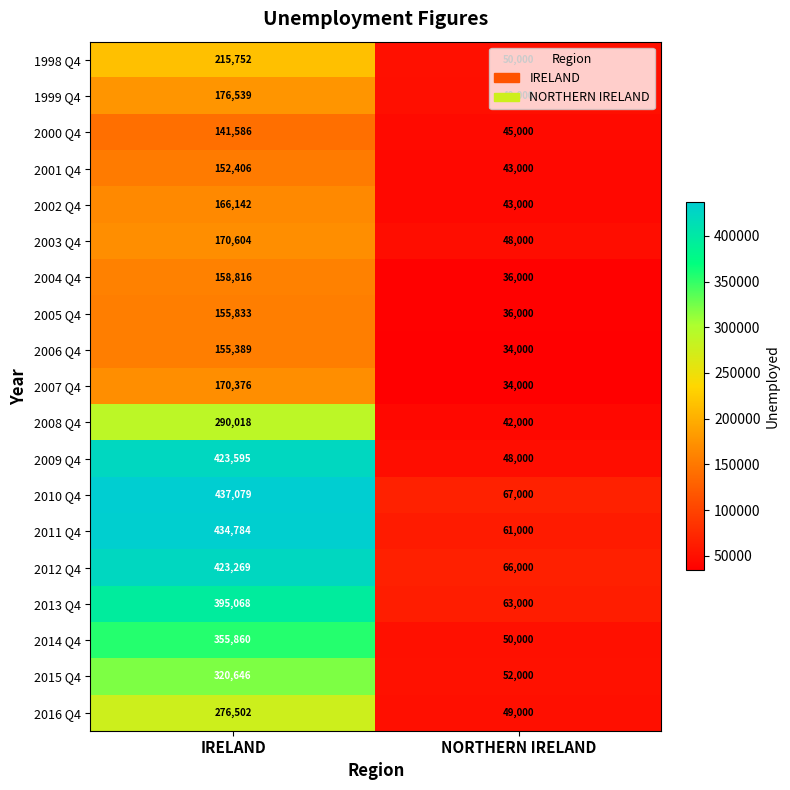

What is the difference between the highest and lowest values at NORTHERN IRELAND?

33000